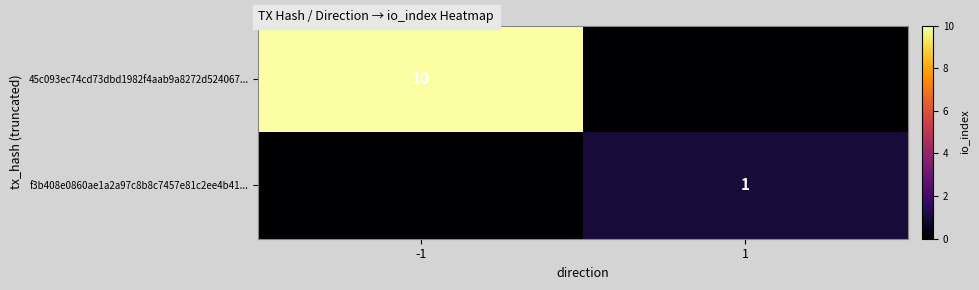

The f3b408e0860ae1a2a97c8b8c7457e81c2ee4b41... series shows 1 at 1. True or false?

True